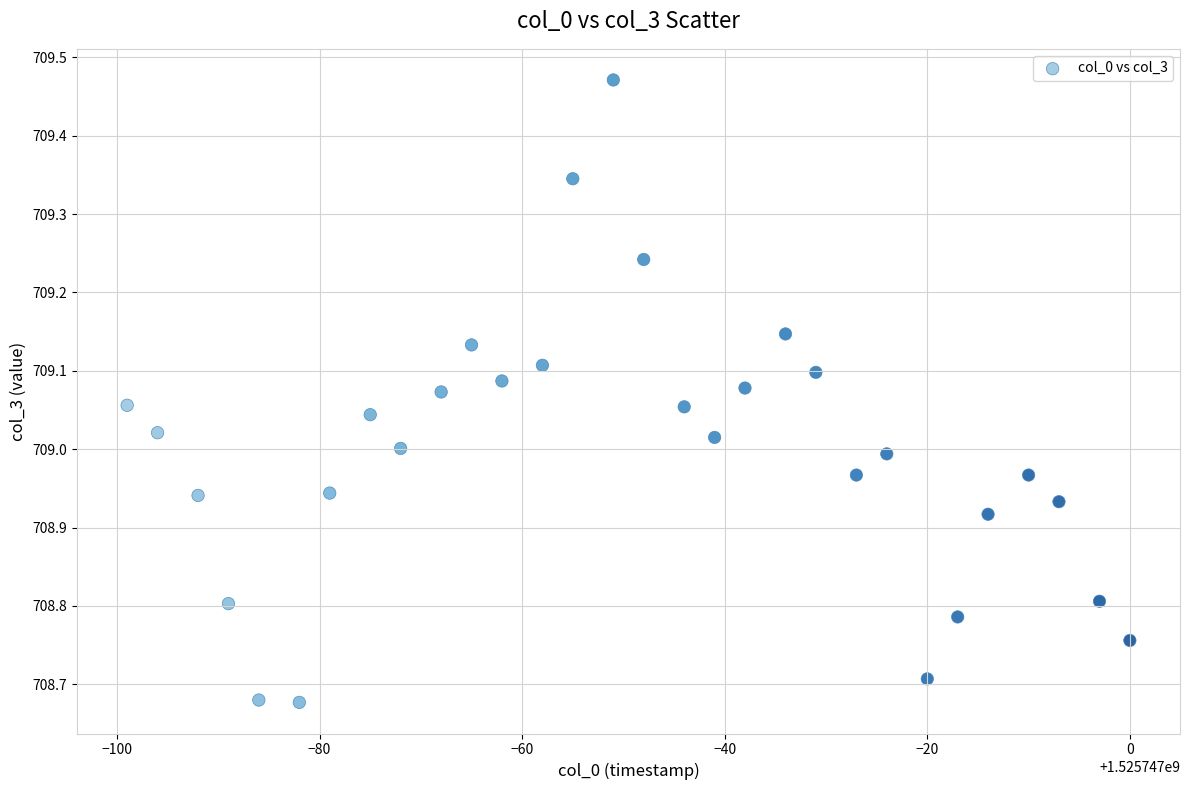

What is the range of X values (max minus min)?

99.0